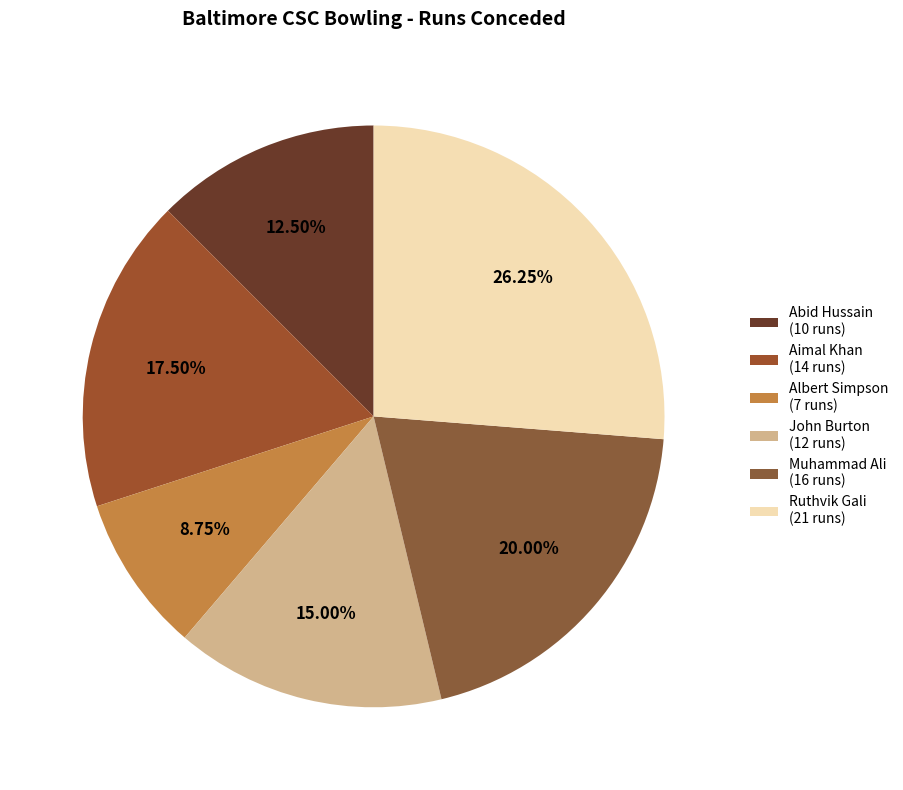

What is the smallest slice in the pie chart?

Albert Simpson